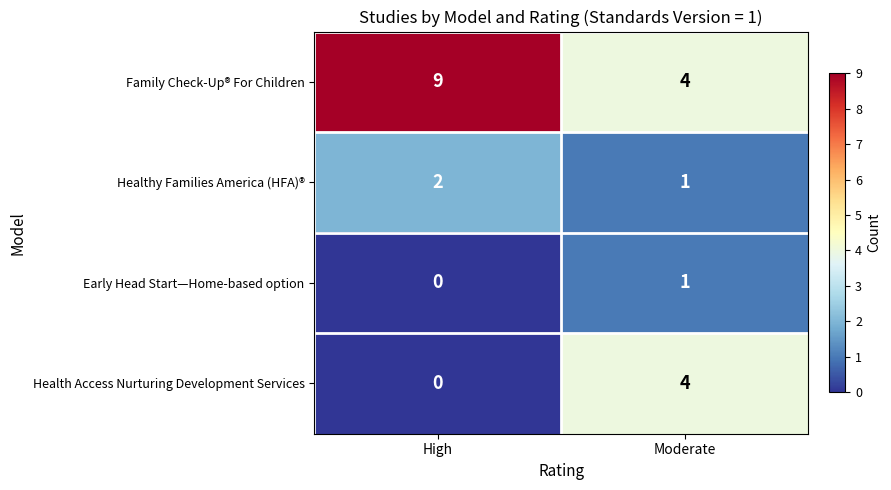

At which category does the chart reach its peak across all series?

High